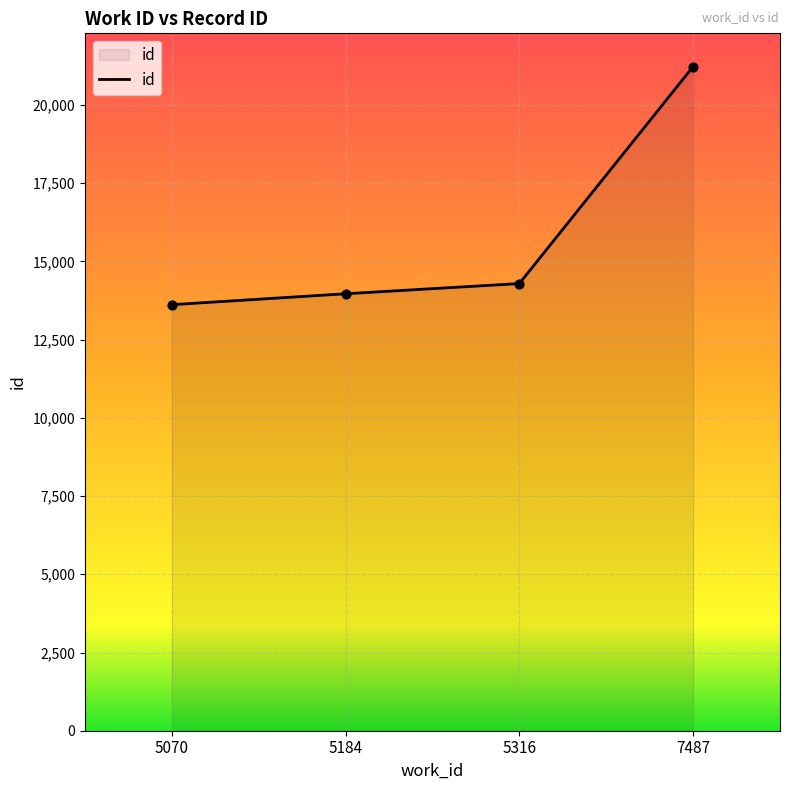

Approximately how many times larger is the value at 5316 compared to 7487?

0.7